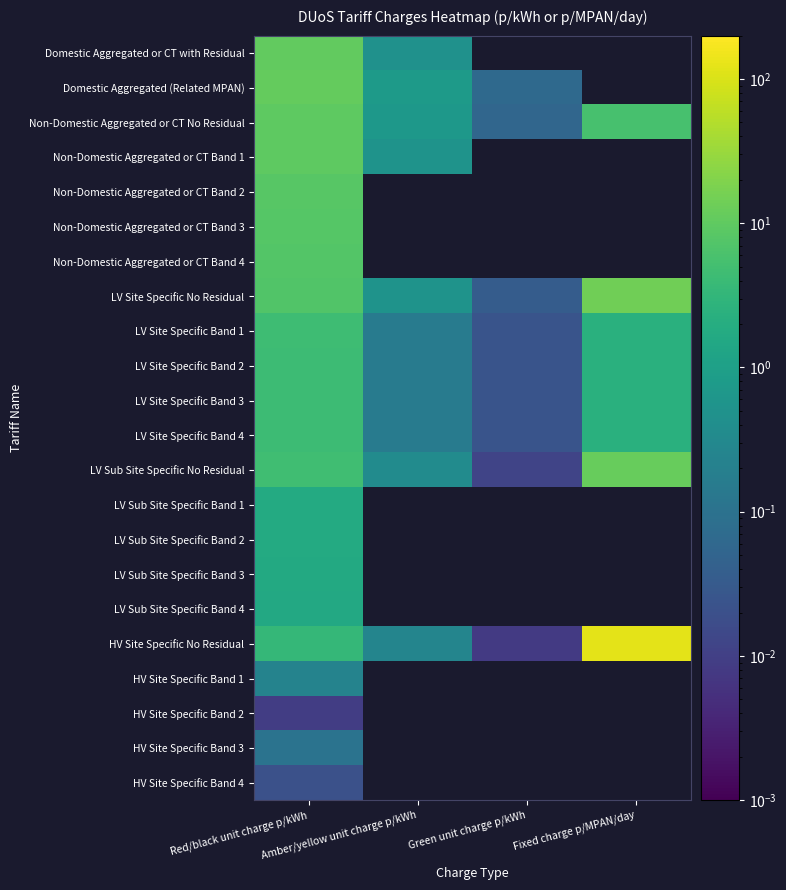

What is the maximum value shown in the chart?

120.5